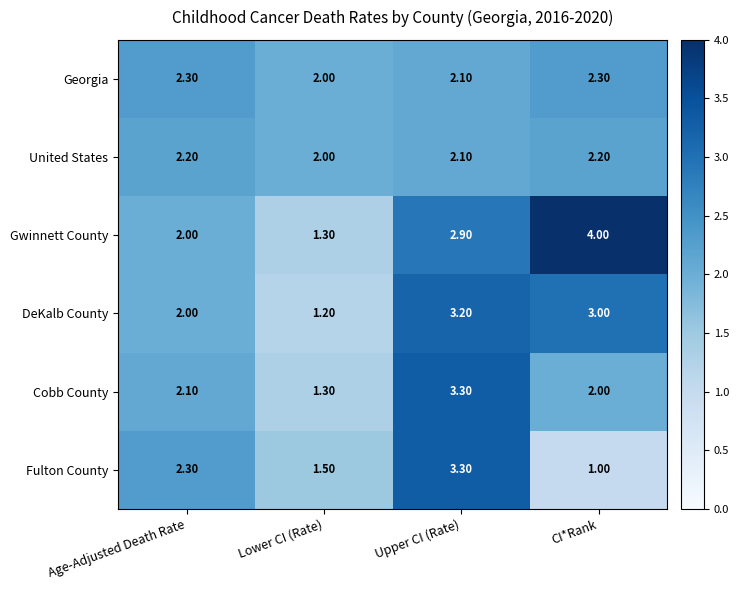

At which label does DeKalb County first exceed 3?

Upper CI (Rate)